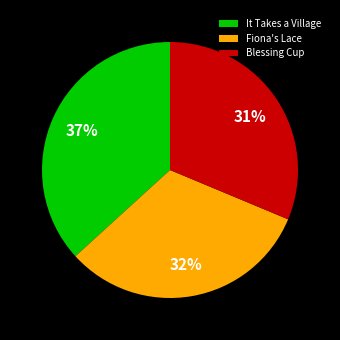

Combined, do Blessing Cup and Fiona's Lace account for over 50%?

Yes